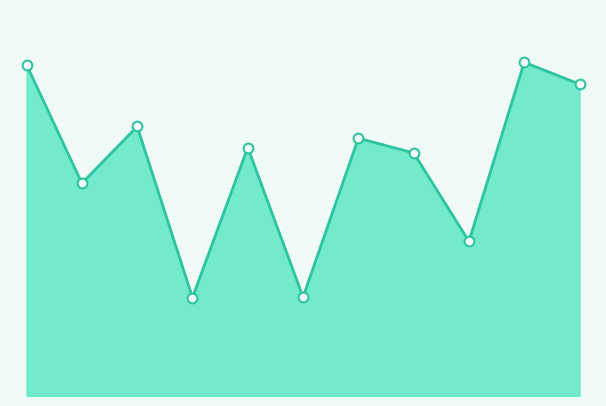

The chart shows a value of 2170 at 0. True or false?

False